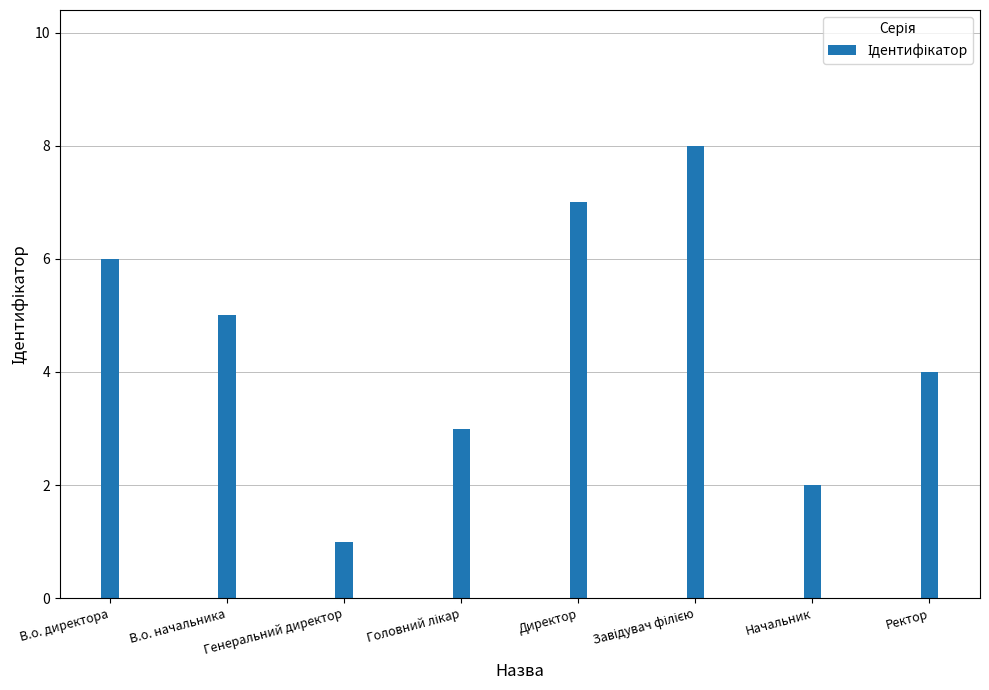

What is the label of the 4th bar from the right?

Директор